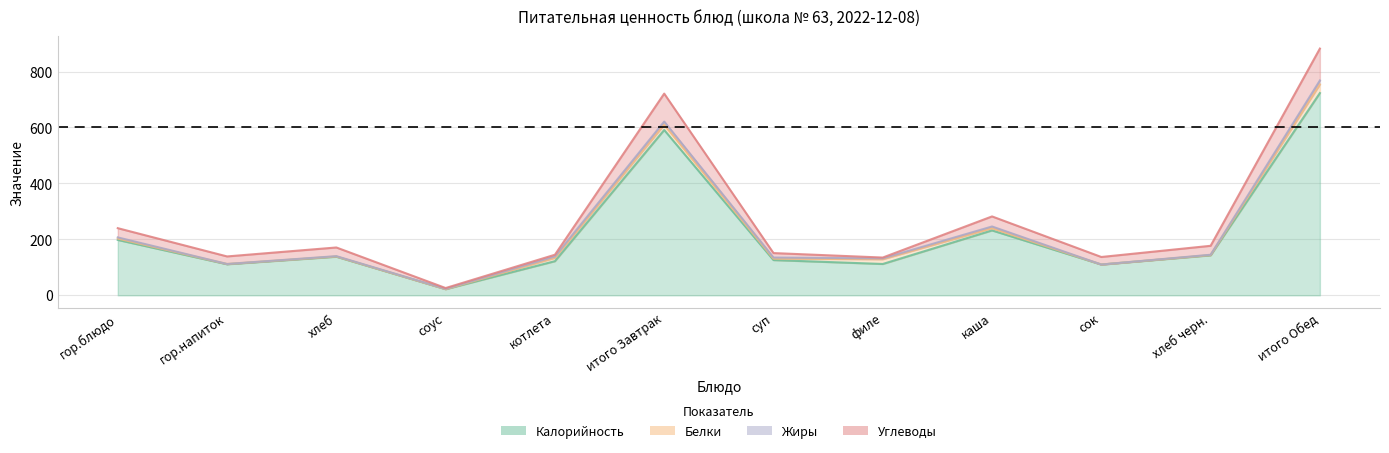

What is the value of the Жиры point at the 11th from the left?

1